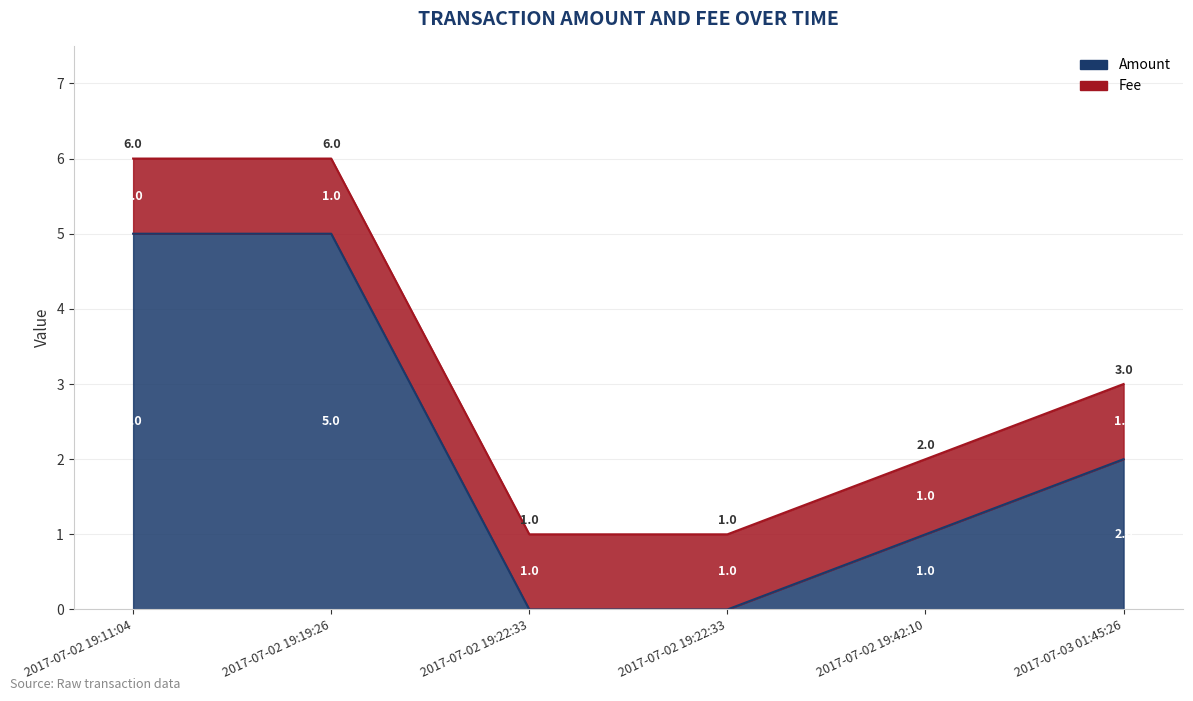

What is the label of the 6th point from the left?

2017-07-03 01:45:26